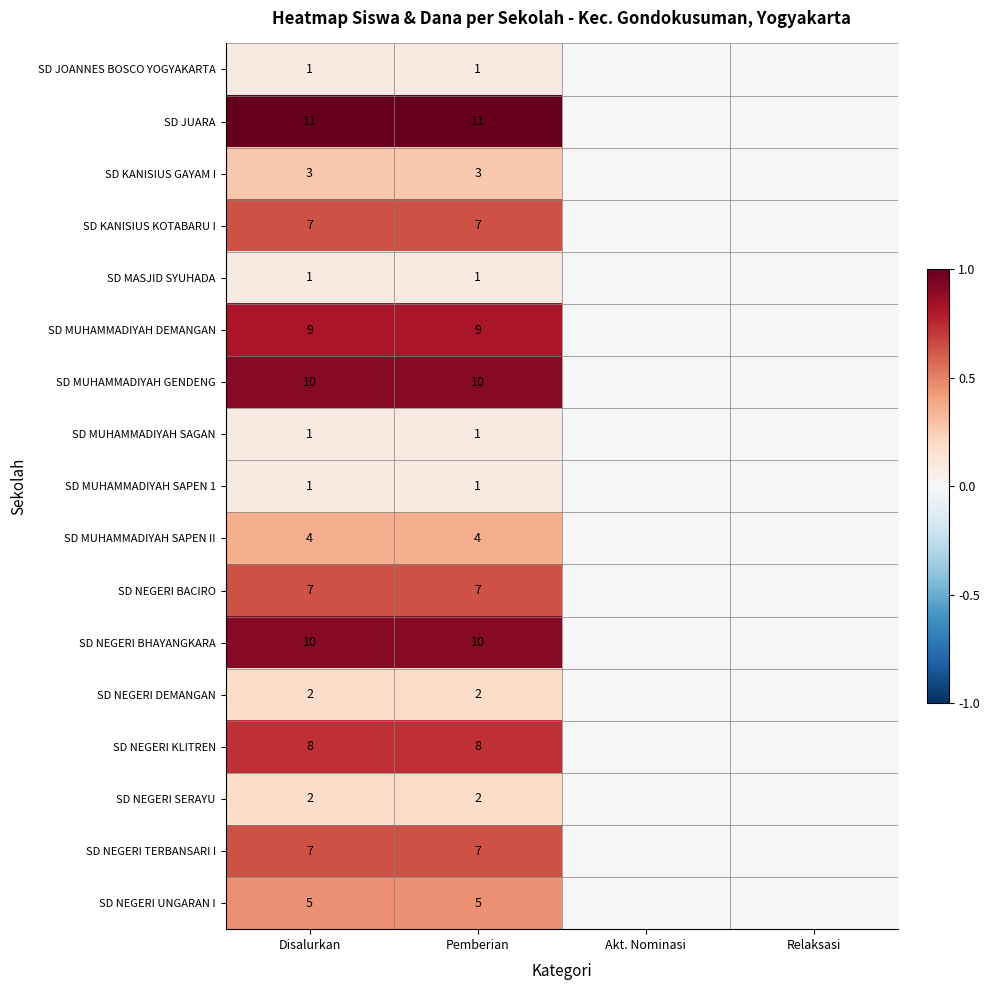

The value of SD NEGERI UNGARAN I at Pemberian is 7. True or false?

False